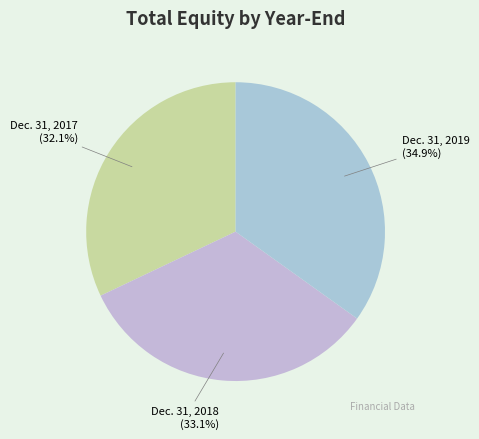

What percentage is the Dec. 31, 2018 slice, to the nearest percent?

33%